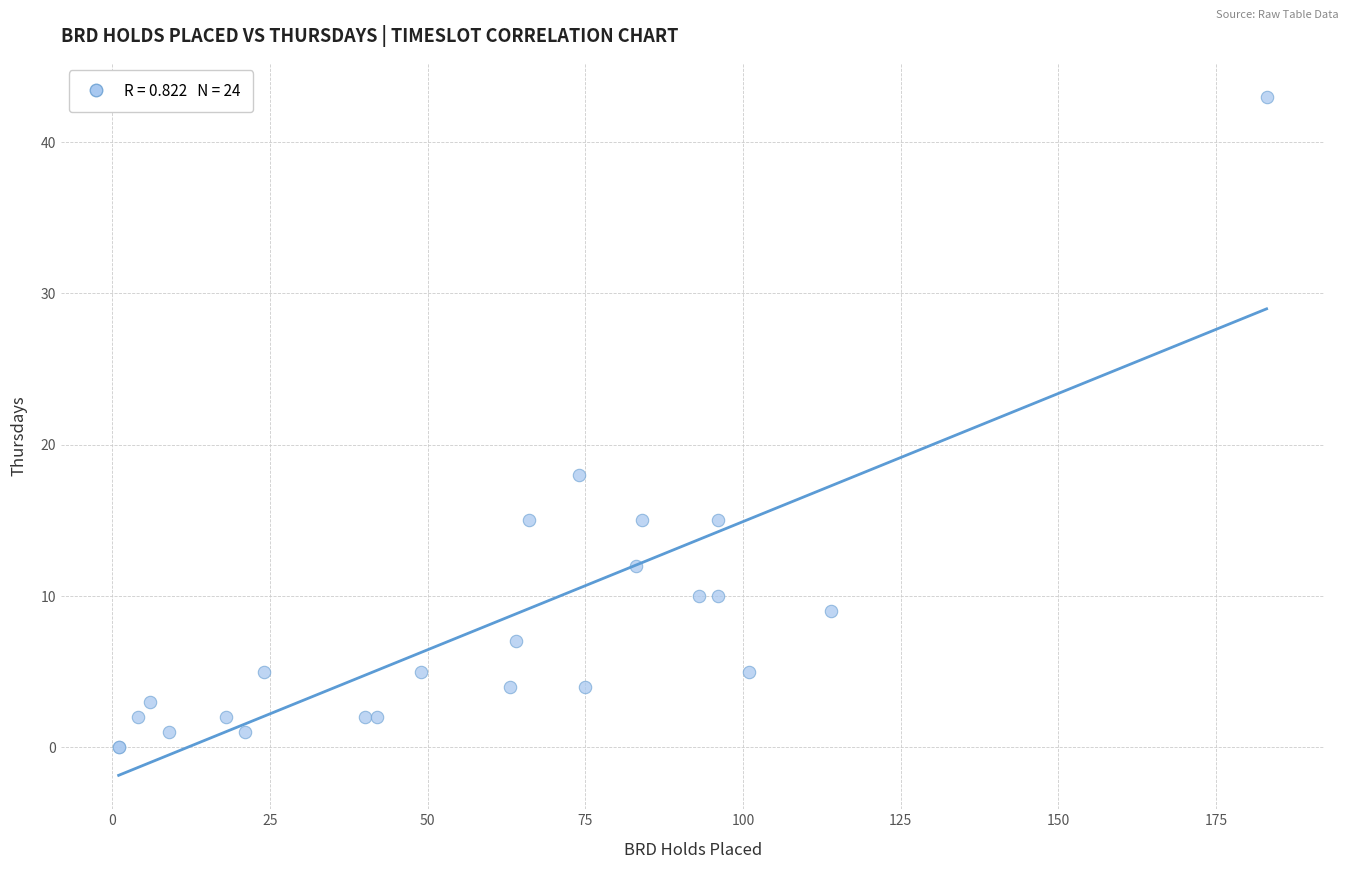

What Y value in the scatter plot is closest to 21?

18